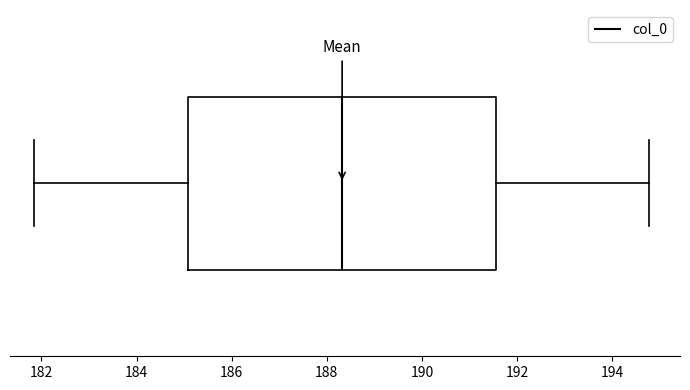

Transcribe this box plot: give where the median line is, the range the box spans, and where the two whiskers end, as read against the x-axis. The values are not printed on the chart, so give them approximately, as read against the axis.

median 188.4, box 185.0 to 191.6, whiskers 181.8 to 194.8